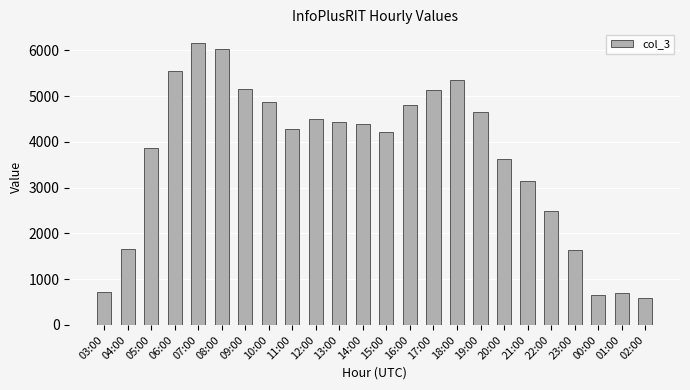

The value at 08:00 is 2441. True or false?

False